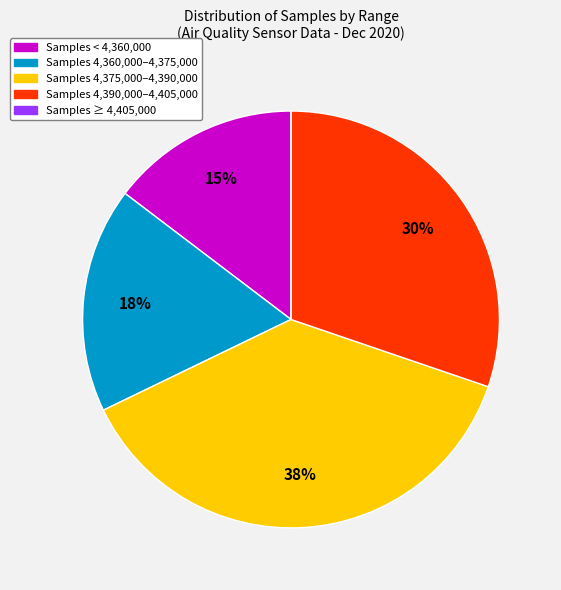

Is there a majority slice in this chart?

No